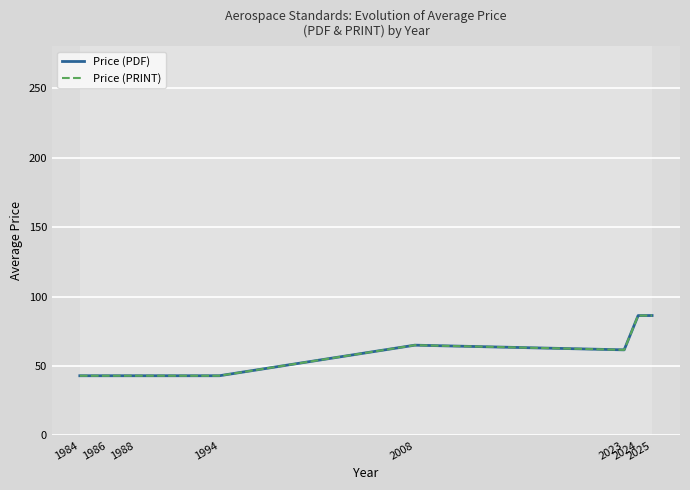

At how many categories does at least one series exceed 43?

4